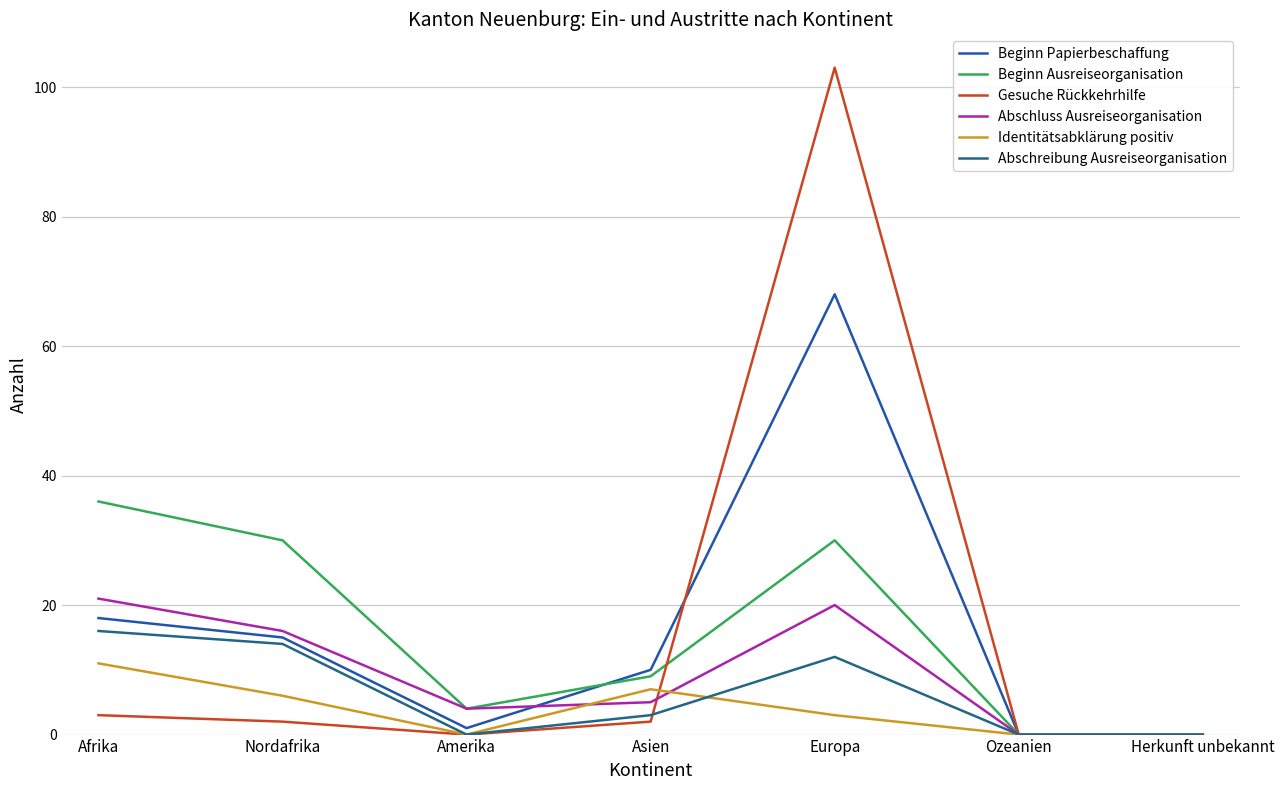

How many series are shown in this chart?

6